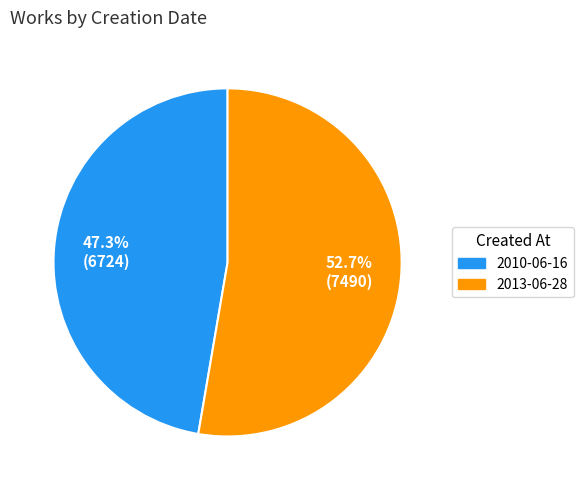

What percentage is the 2013-06-28 slice, to the nearest percent?

53%